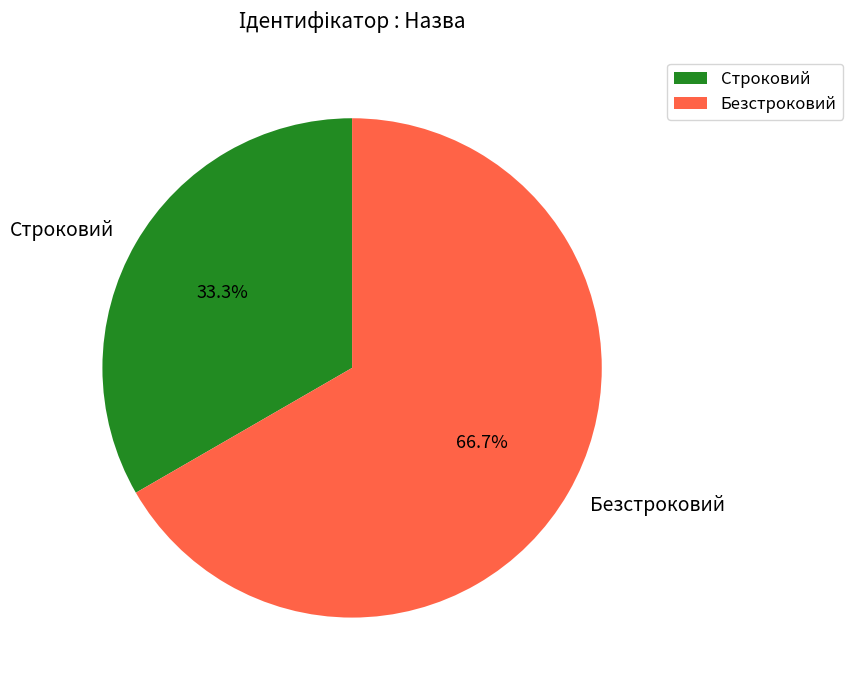

What is the largest slice in the pie chart?

Безстроковий